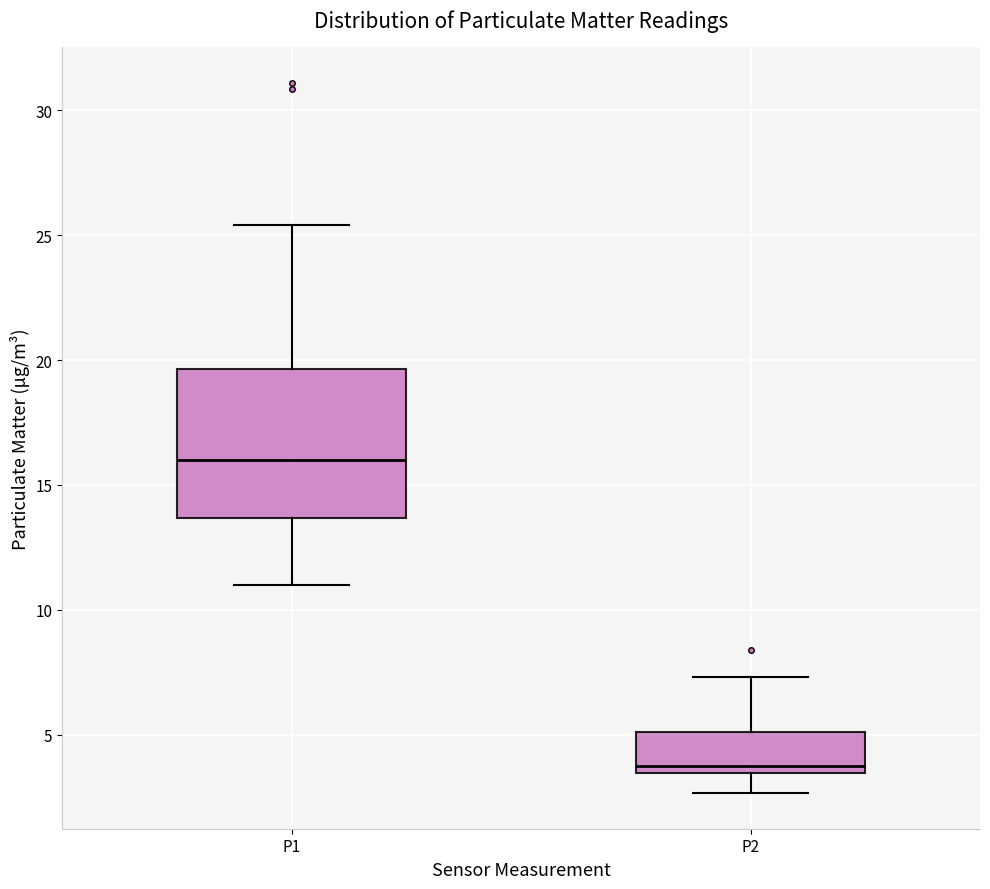

Reading left to right, read every box against the y-axis: the position of its median line, the range the box covers, and the ends of its whiskers. The values are not printed on the chart, so give them approximately, as read against the axis.

P1: median 16.0, box 13.5 to 19.5, whiskers 11.0 to 25.5
P2: median 4.0, box 3.5 to 5.0, whiskers 2.5 to 7.5